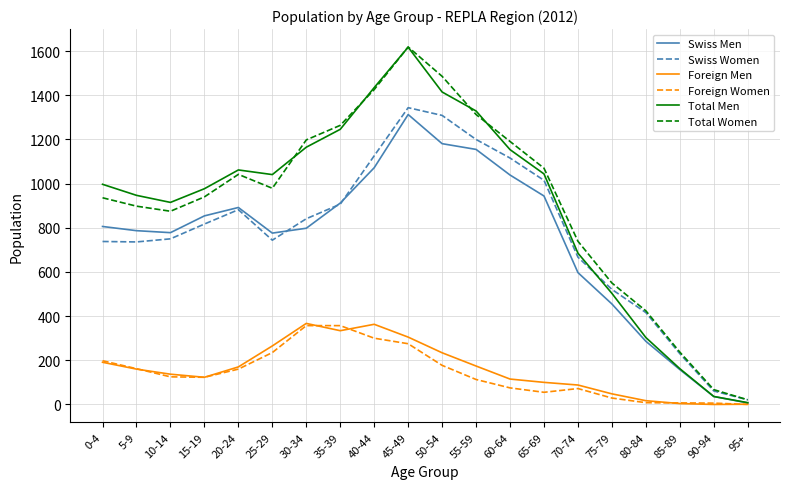

The Total Men series shows 36 at 90-94. True or false?

True